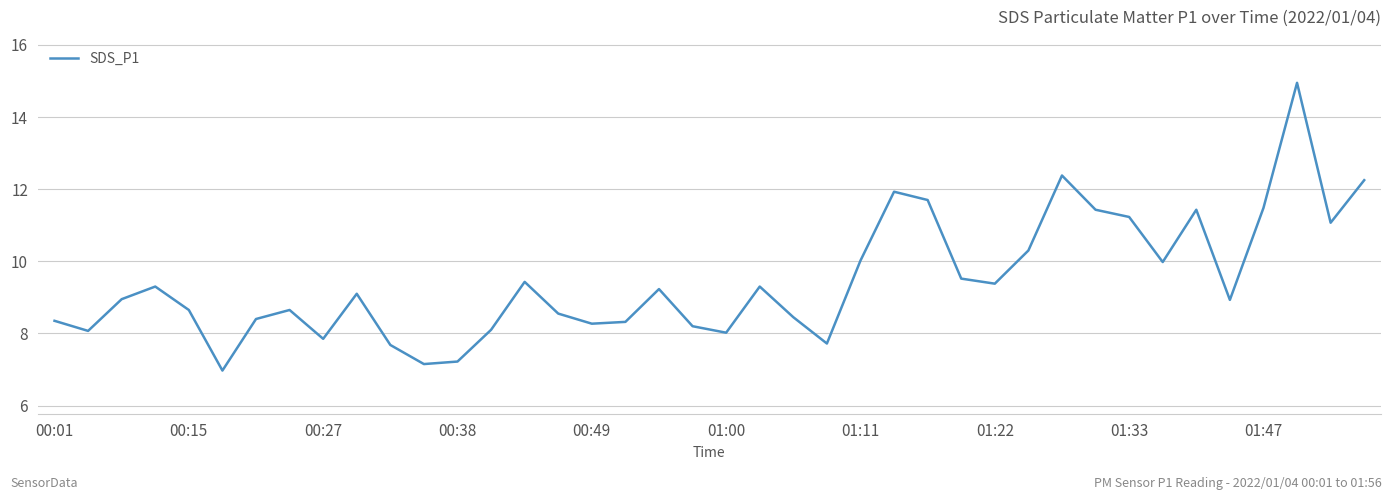

What is the minimum value shown in the chart?

7.0